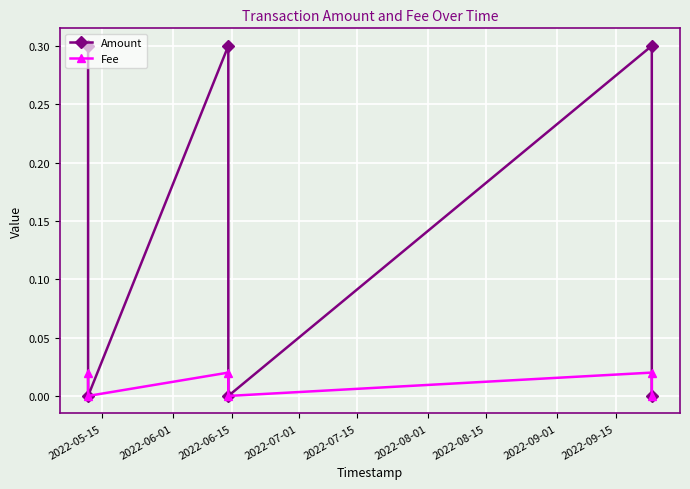

Count the Amount values in the range 0 to 1.

6